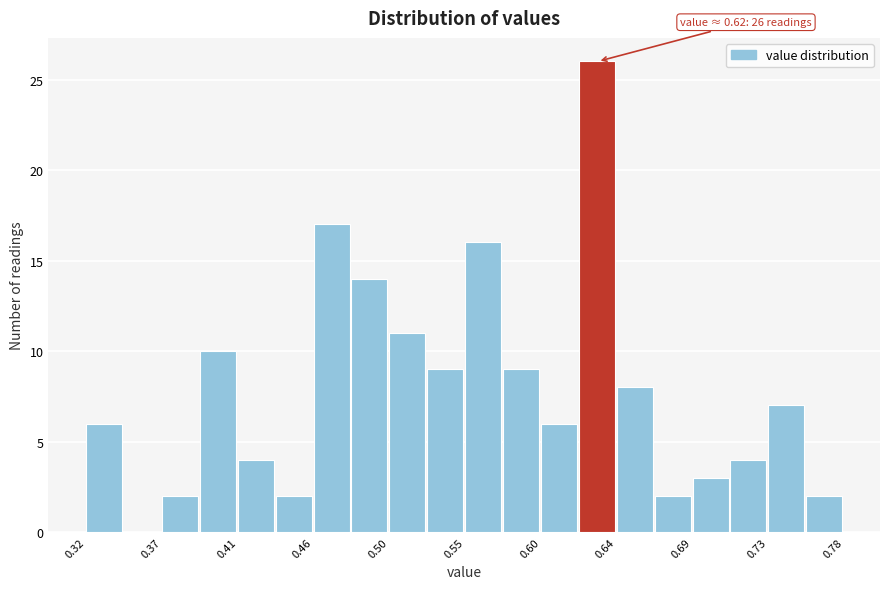

Over which range of the x-axis is the bar tallest?

0.619 to 0.642